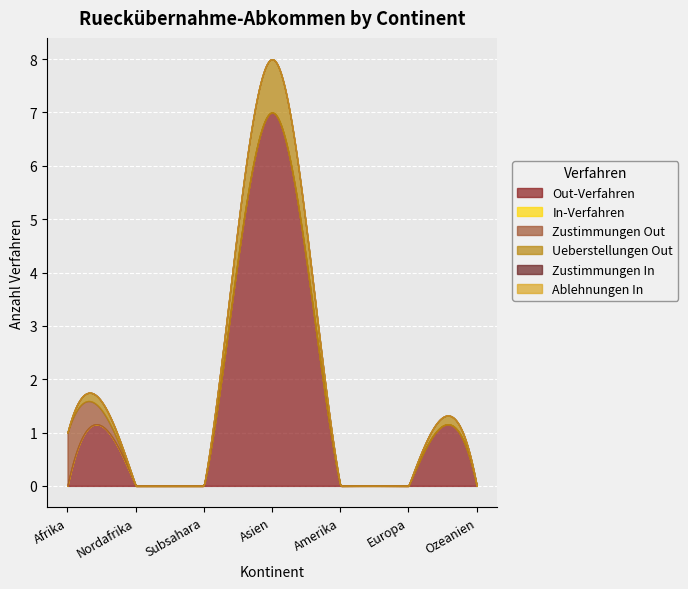

True or false: In-Verfahren has a value of 0 at Asien.

True